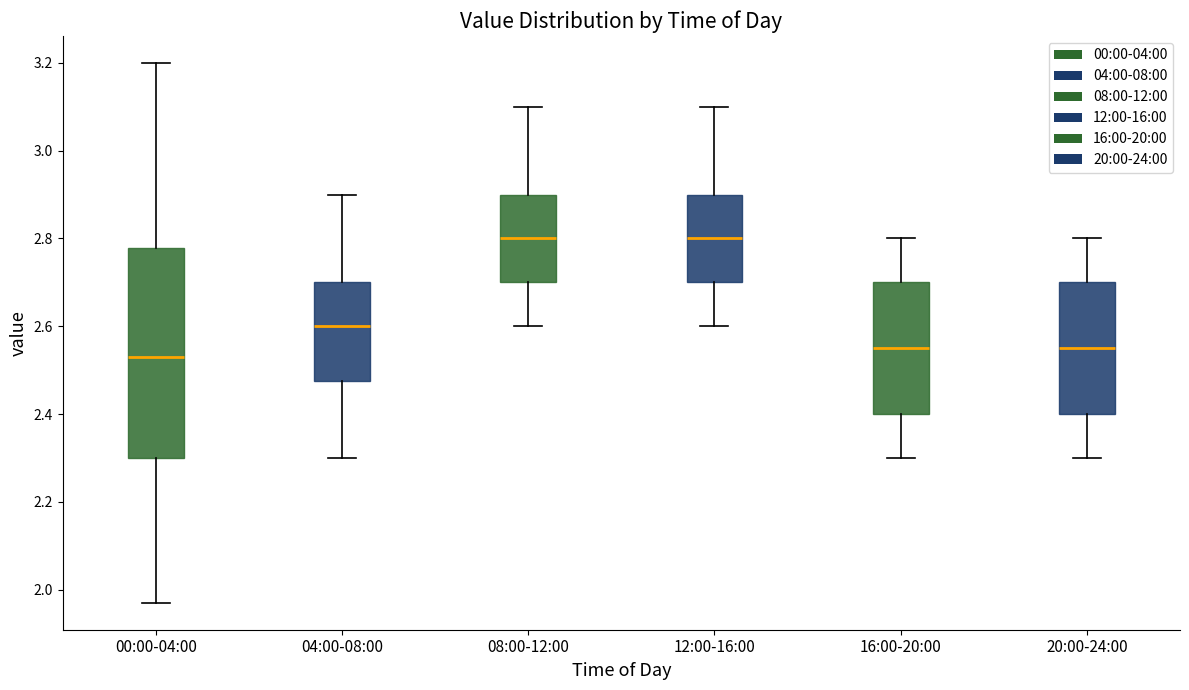

Reading left to right, read every box against the y-axis: the position of its median line, the range the box covers, and the ends of its whiskers. The values are not printed on the chart, so give them approximately, as read against the axis.

00:00-04:00: median 2.54, box 2.30 to 2.78, whiskers 1.98 to 3.20
04:00-08:00: median 2.60, box 2.48 to 2.70, whiskers 2.30 to 2.90
08:00-12:00: median 2.80, box 2.70 to 2.90, whiskers 2.60 to 3.10
12:00-16:00: median 2.80, box 2.70 to 2.90, whiskers 2.60 to 3.10
16:00-20:00: median 2.56, box 2.40 to 2.70, whiskers 2.30 to 2.80
20:00-24:00: median 2.56, box 2.40 to 2.70, whiskers 2.30 to 2.80